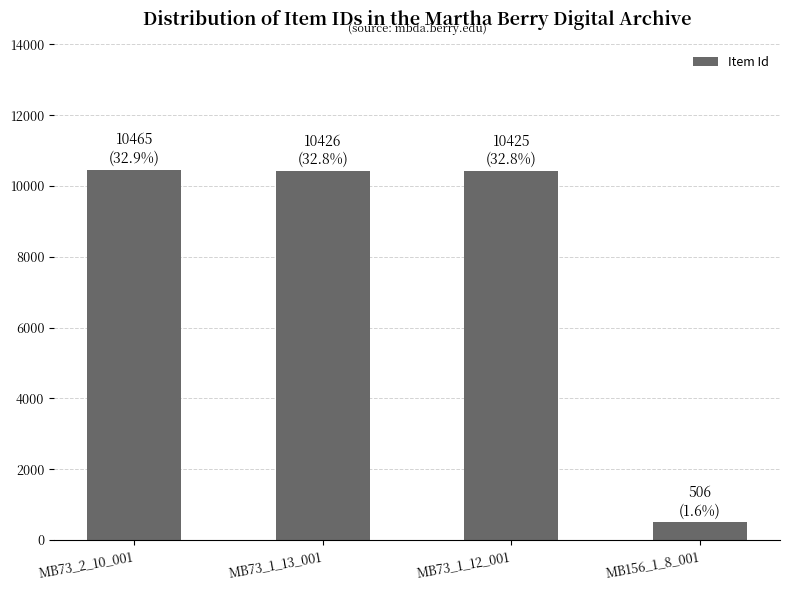

Is it true that the value at MB156_1_8_001 is 506?

True